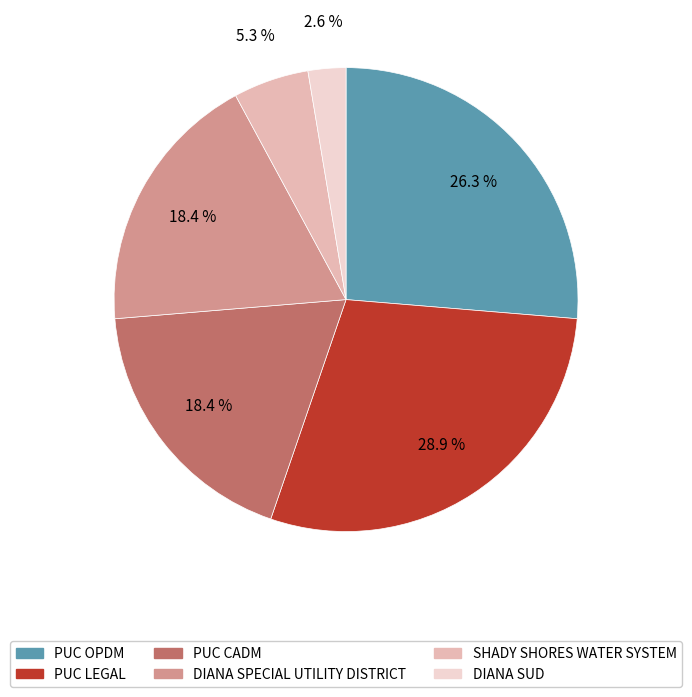

To the nearest percent, what is the average slice percentage?

17%